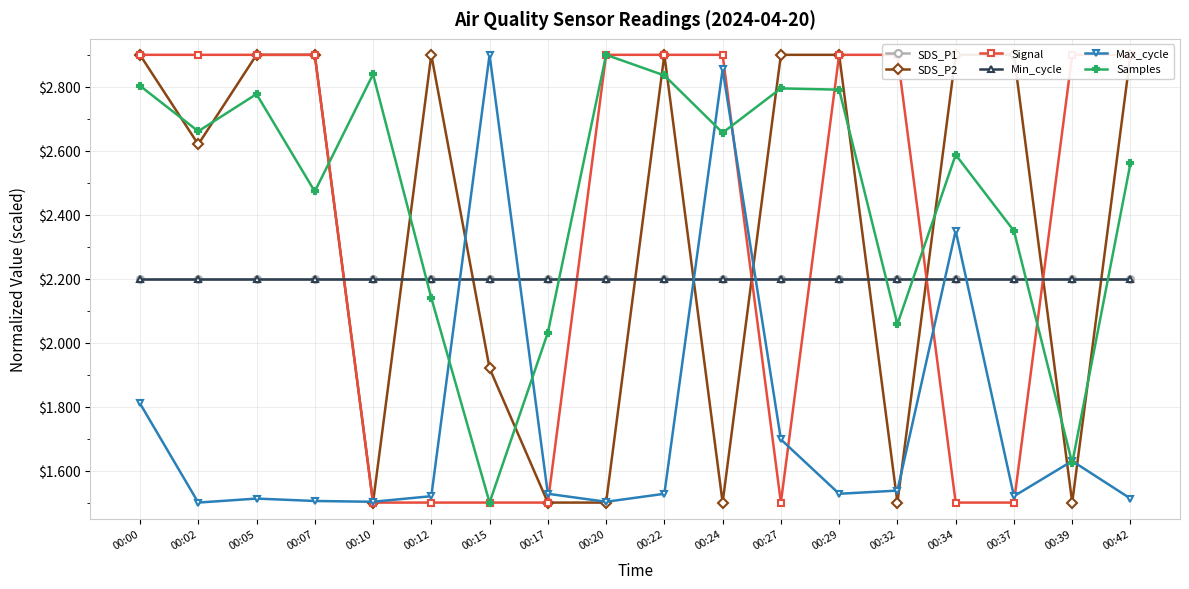

The value of Samples at 00:10 is 2.8. True or false?

True